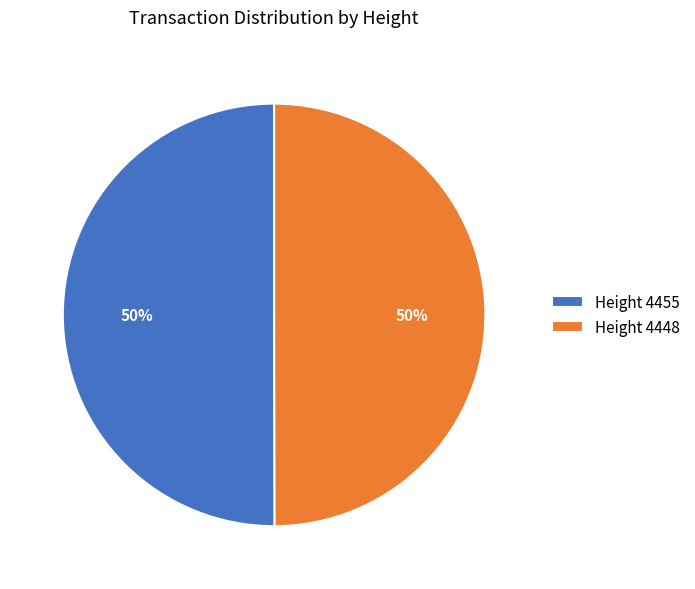

To the nearest percent, what percentage of the pie is Height 4455?

50%